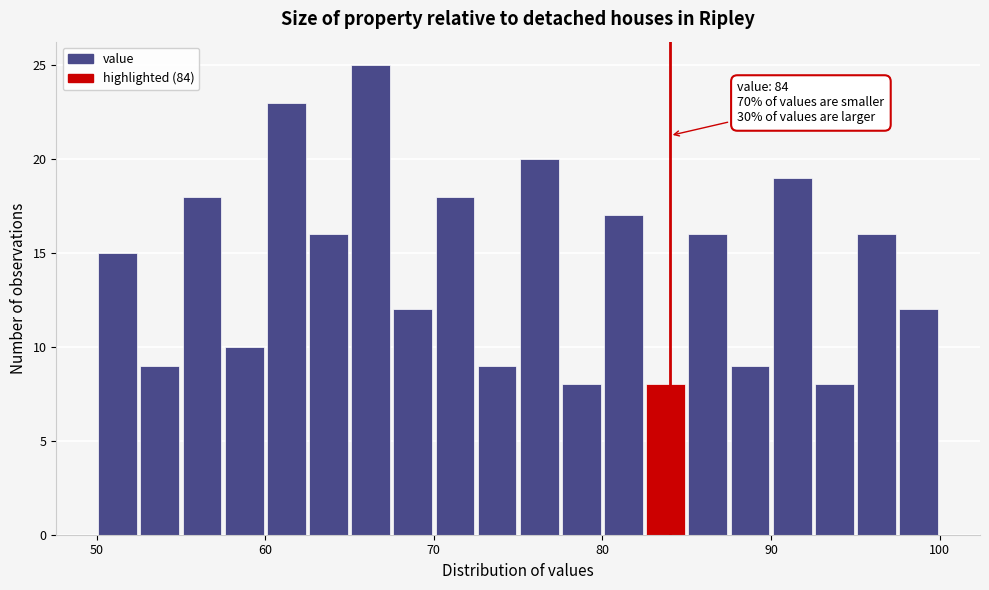

Around what value on the x-axis is the tallest bar? Give the approximate position of its centre, as read against the axis.

66